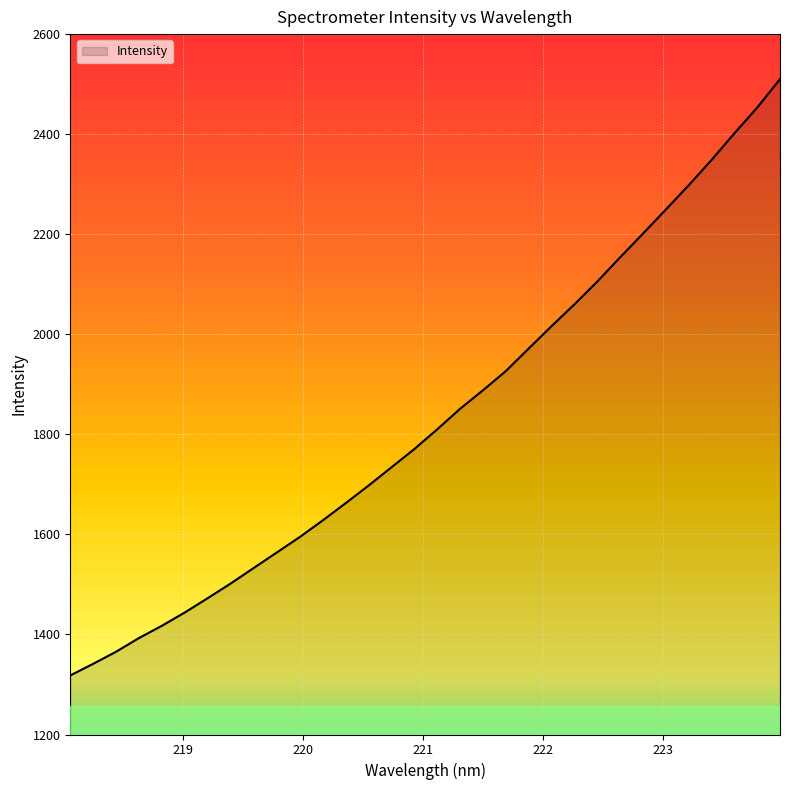

What is the greatest value displayed?

2510.1